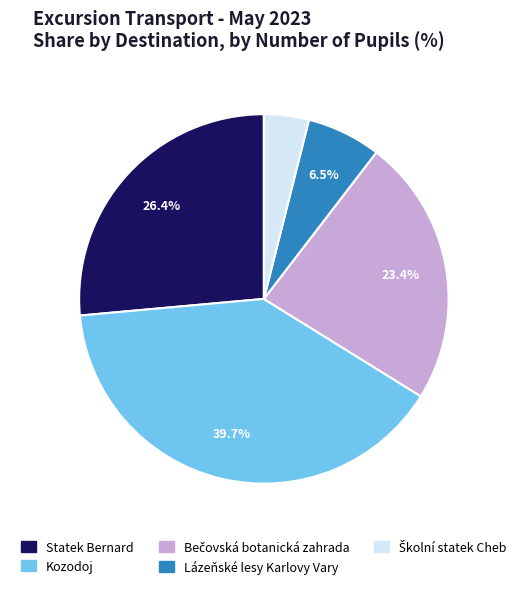

Does Kozodoj represent more than half of the total?

No